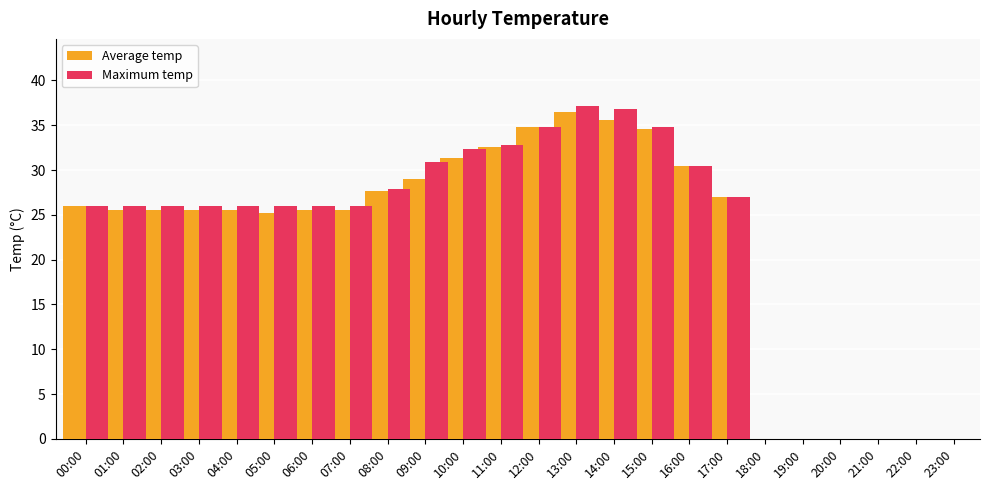

What is the sum of the Maximum temp values at 09:00 and 11:00?

63.7